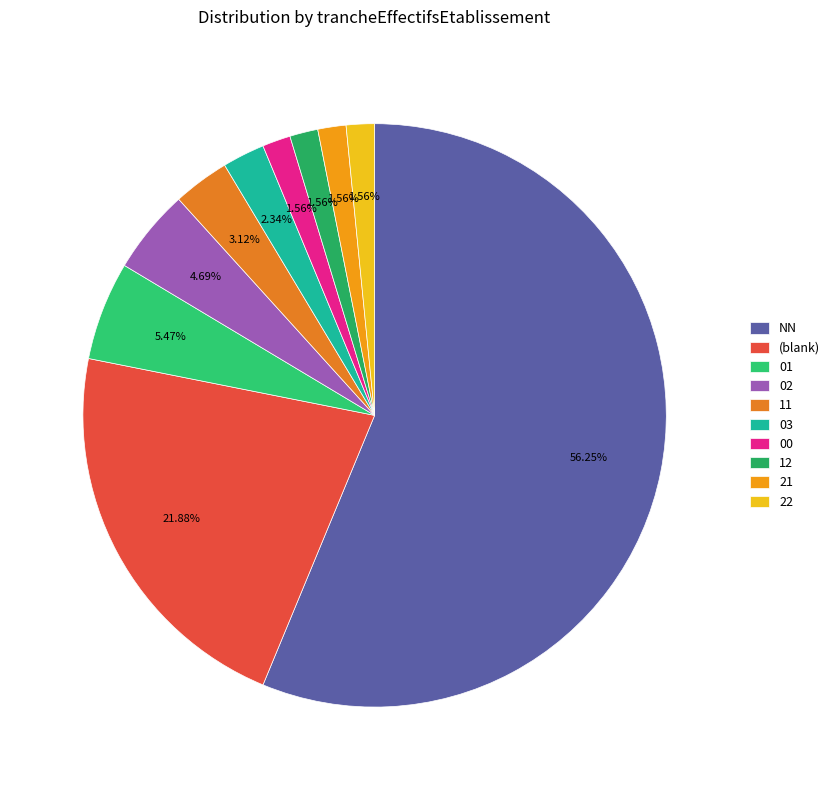

To the nearest percent, what is the difference between the 01 and 00 slice percentages?

4%